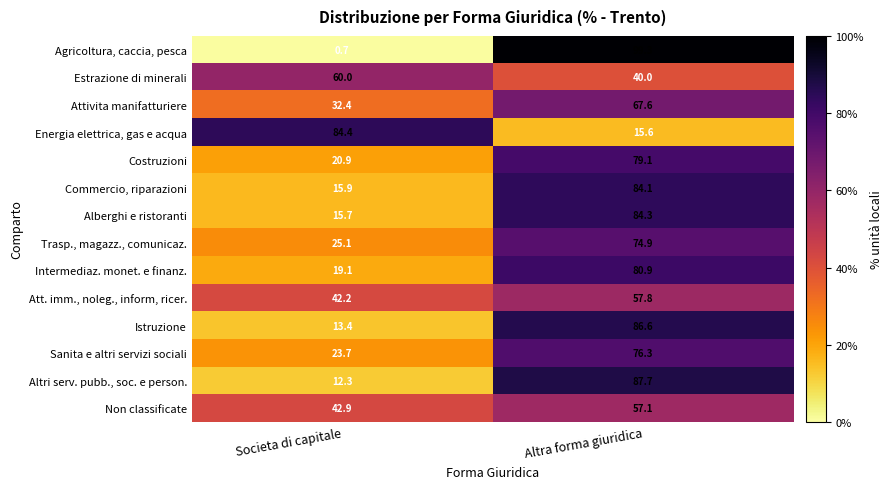

True or false: Trasp., magazz., comunicaz. has a value of 105.4 at Altra forma giuridica.

False